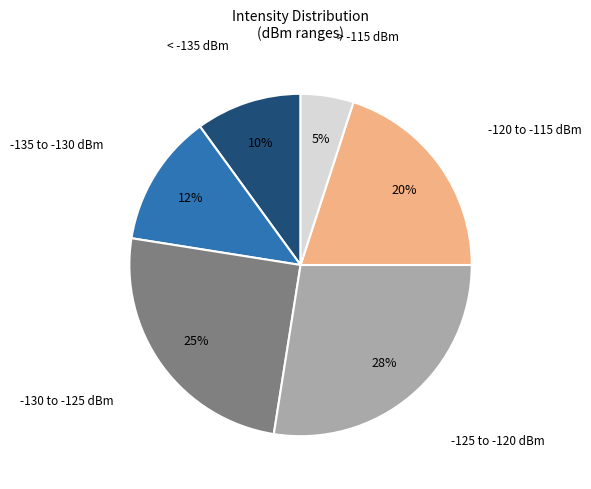

To the nearest percent, what is the average slice percentage?

17%